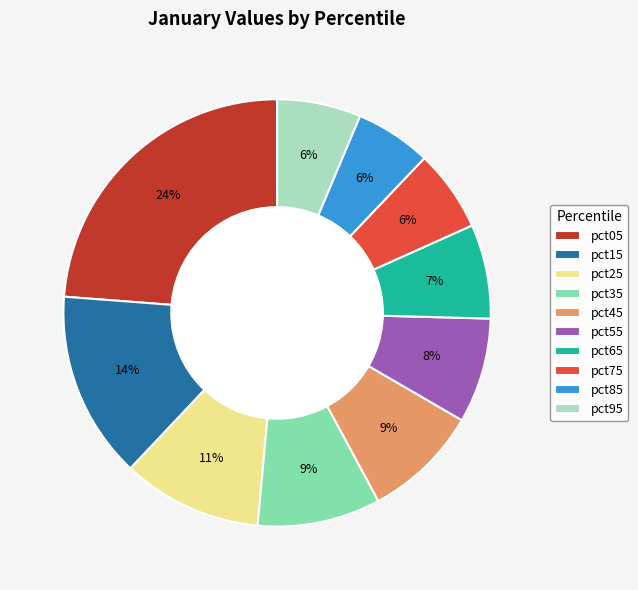

Does any single category account for the majority?

No